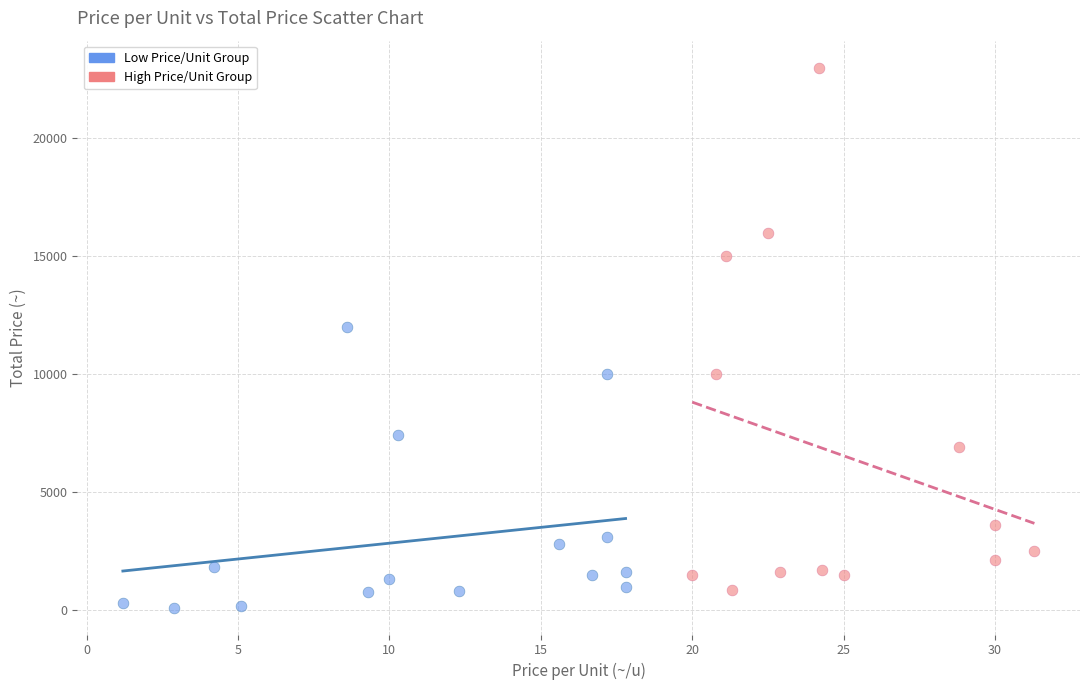

Which series contains the highest Y value?

High Price/Unit Group